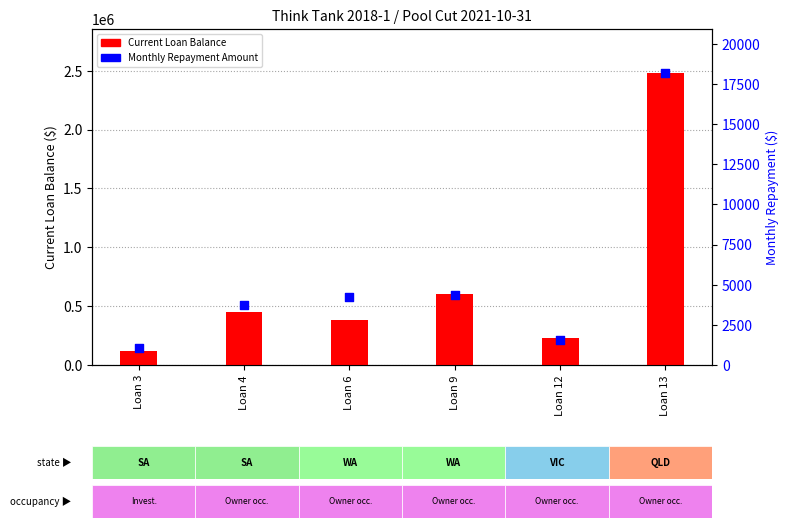

At how many categories does at least one series exceed 1128555?

1